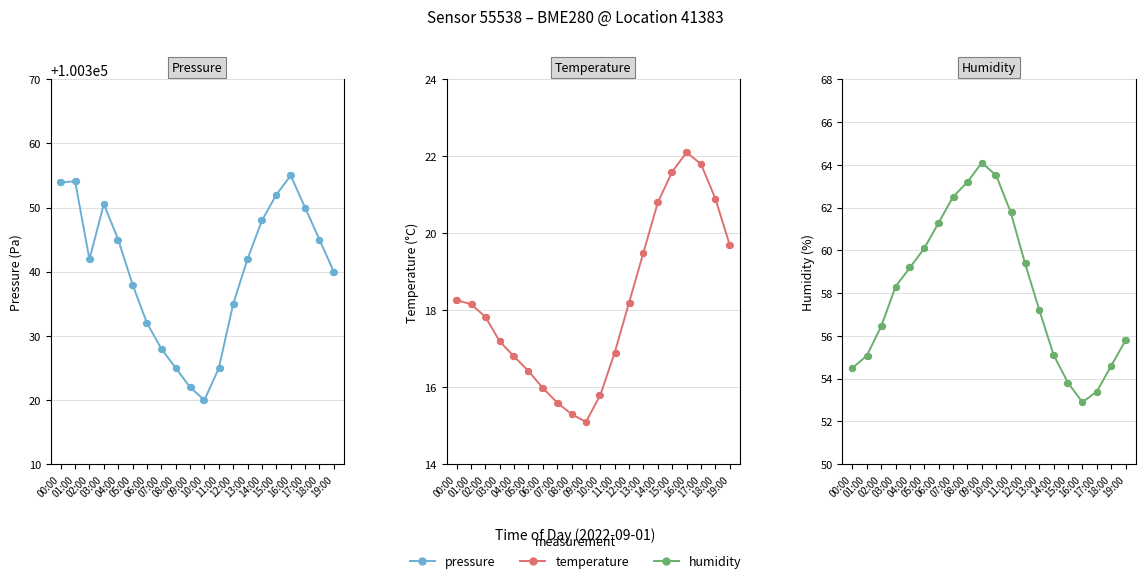

At how many categories does at least one series exceed 41226?

20